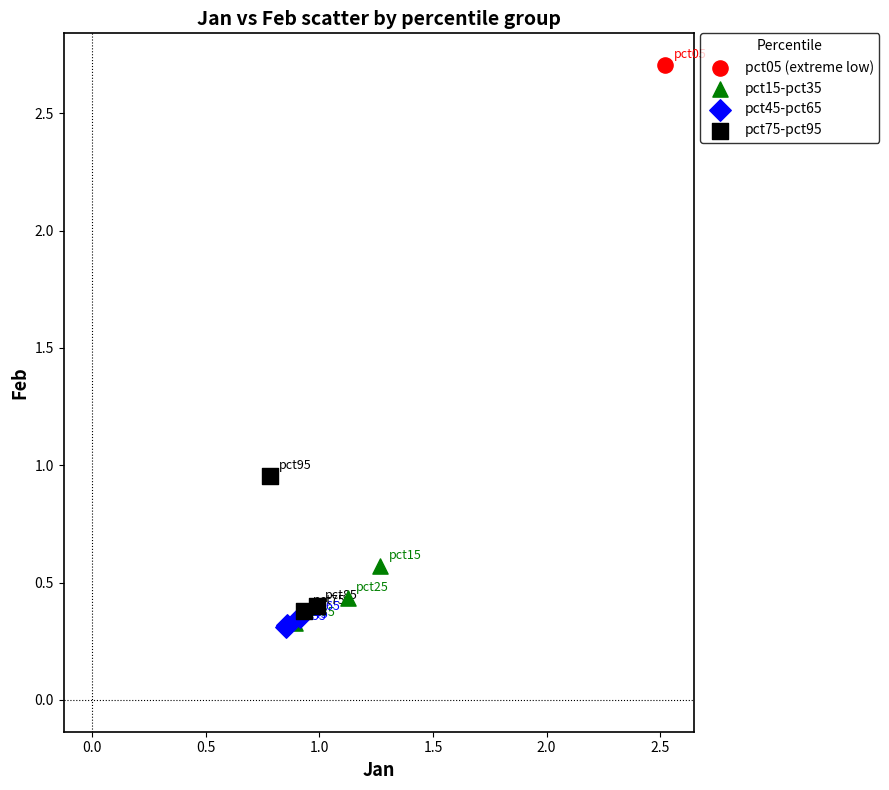

Which series reaches the maximum Y coordinate?

pct05 (extreme low)